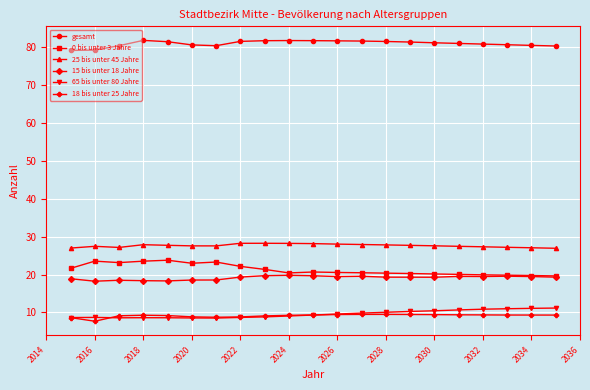

At how many categories does at least one series exceed 42?

21